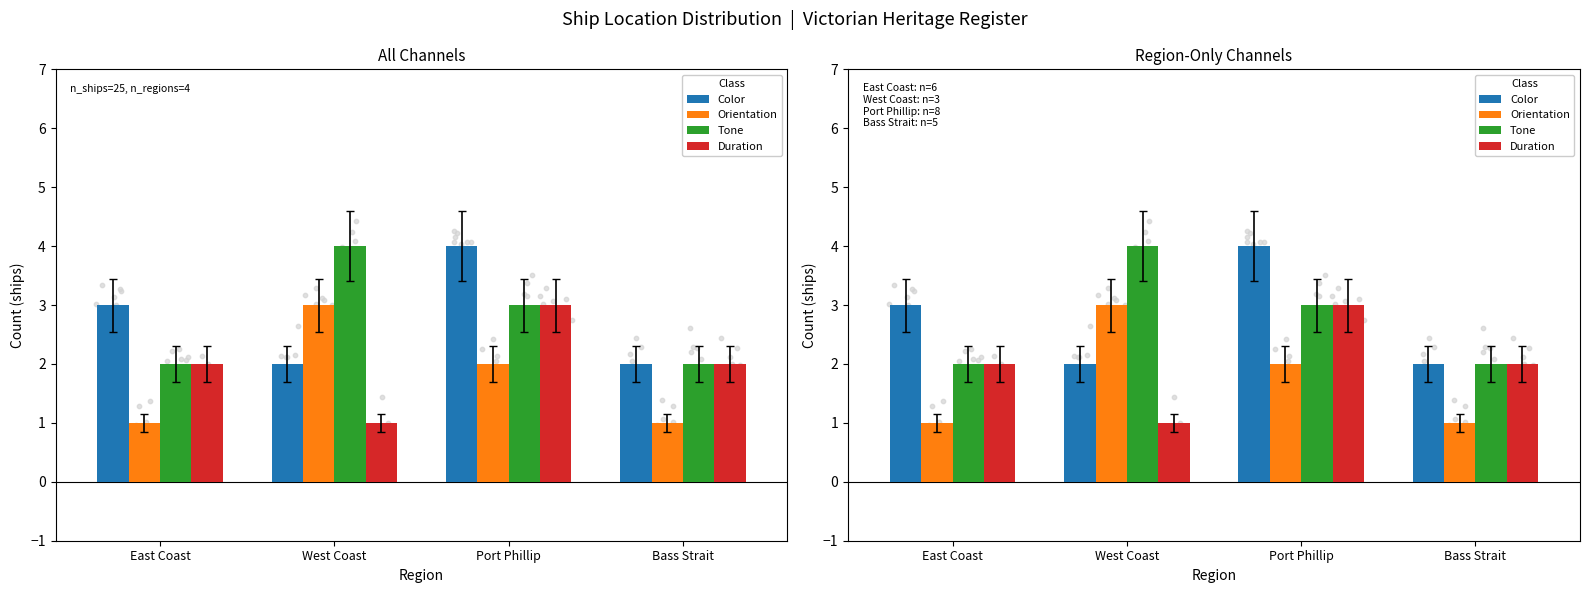

At which category is the sum across all series the highest?

Port Phillip